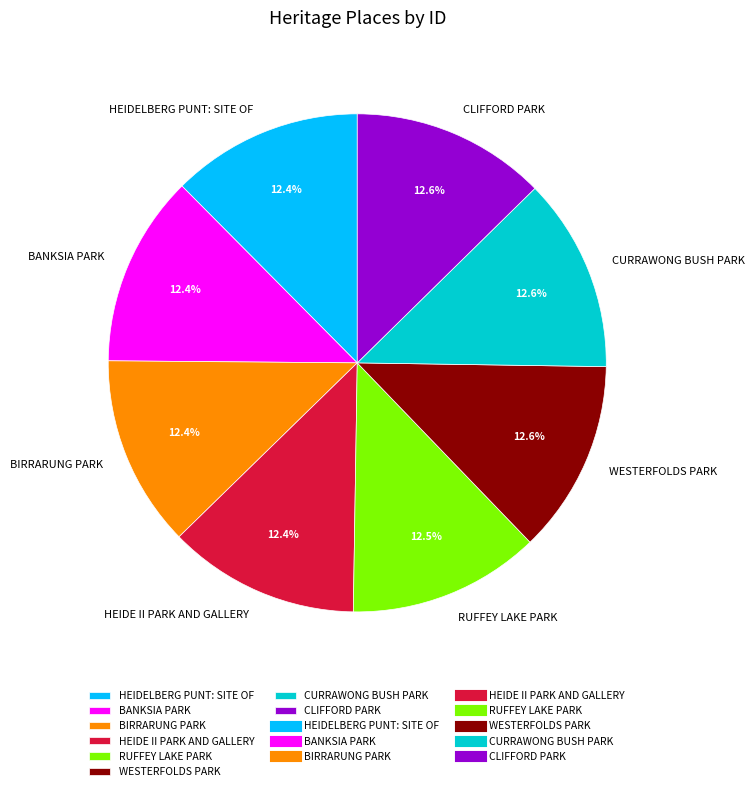

What portion of the pie excludes CURRAWONG BUSH PARK?

87.4%